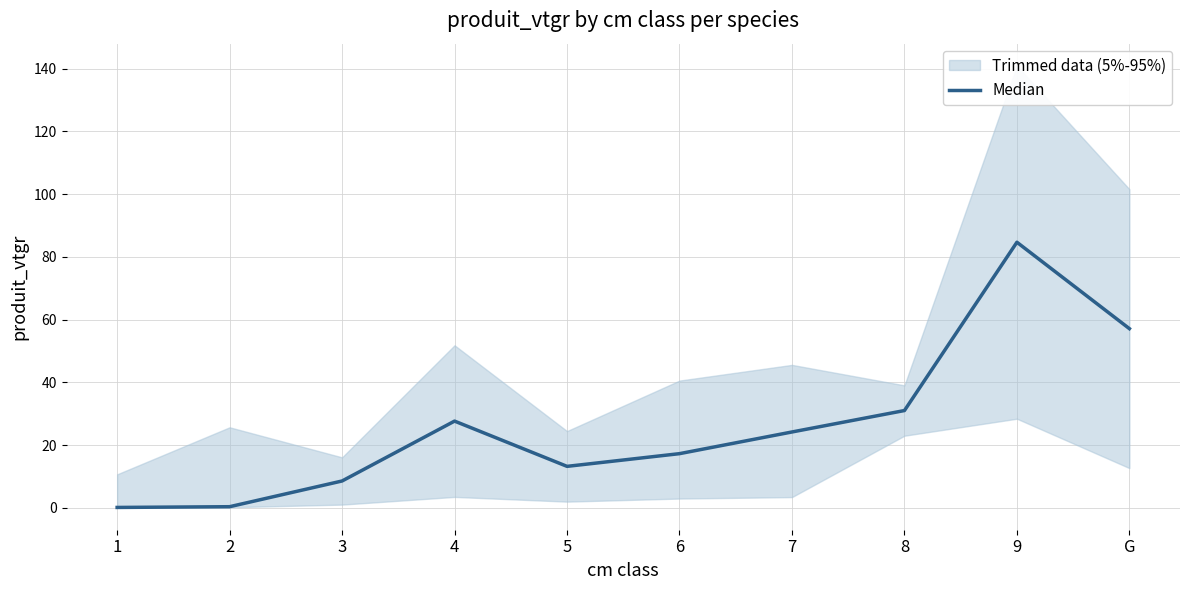

What is the greatest value displayed?

84.6